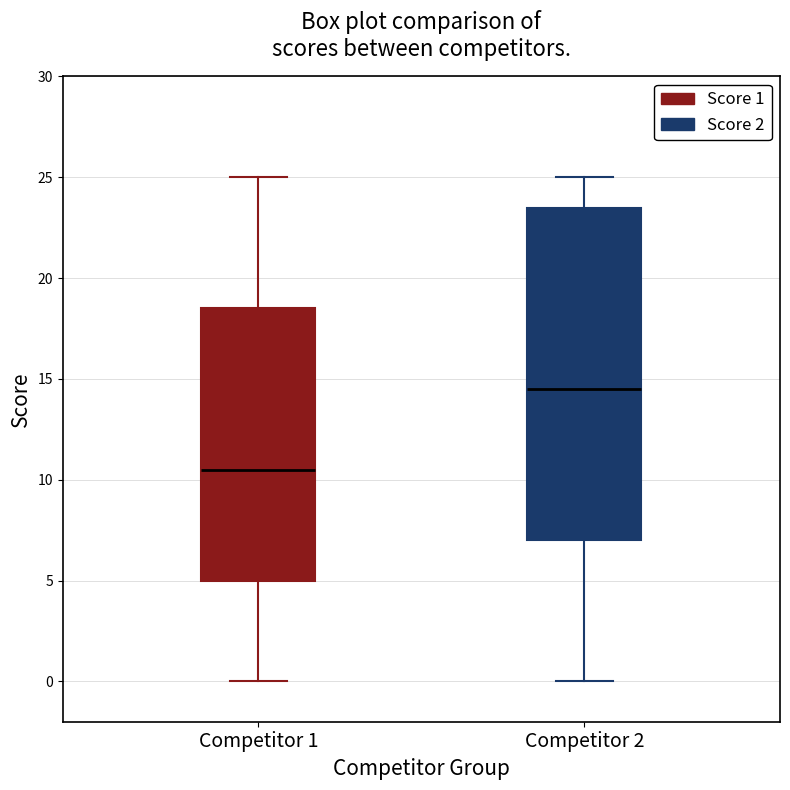

Where does the lower whisker of the box for Competitor 2 end on the y-axis? The values are not printed on the chart, so give them approximately, as read against the axis.

0.0